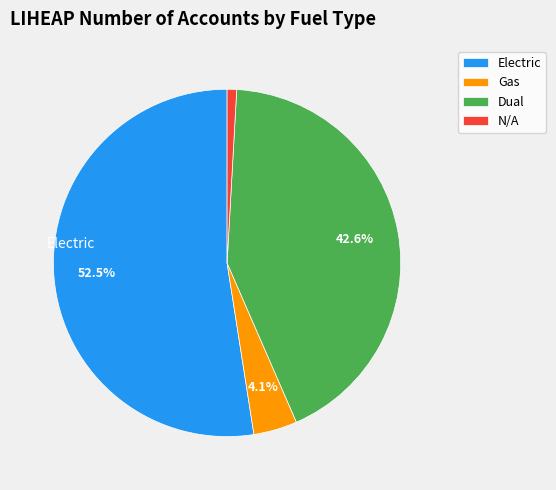

Which category has the smallest portion of the pie?

N/A